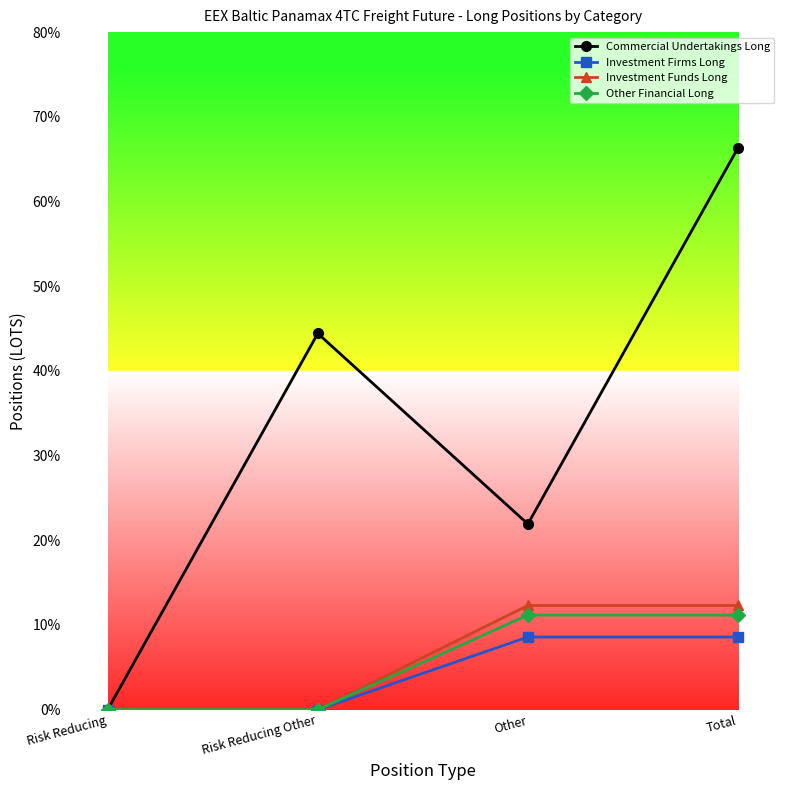

Is this an area chart (filled region under the line)?

No